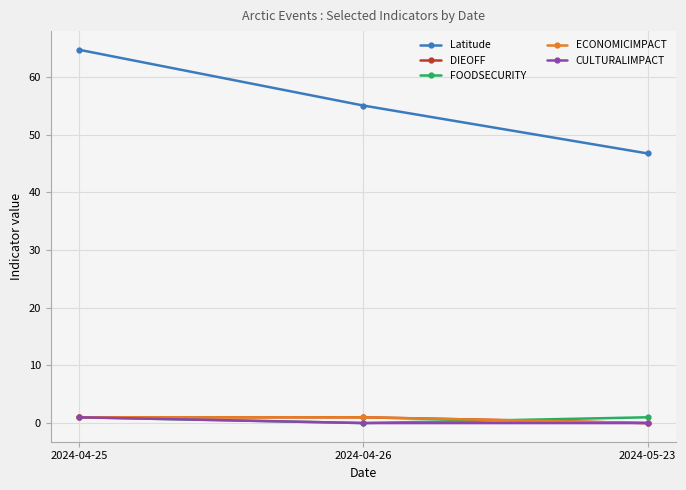

Between 2024-04-26 and 2024-05-23, which series saw the biggest shift?

Latitude